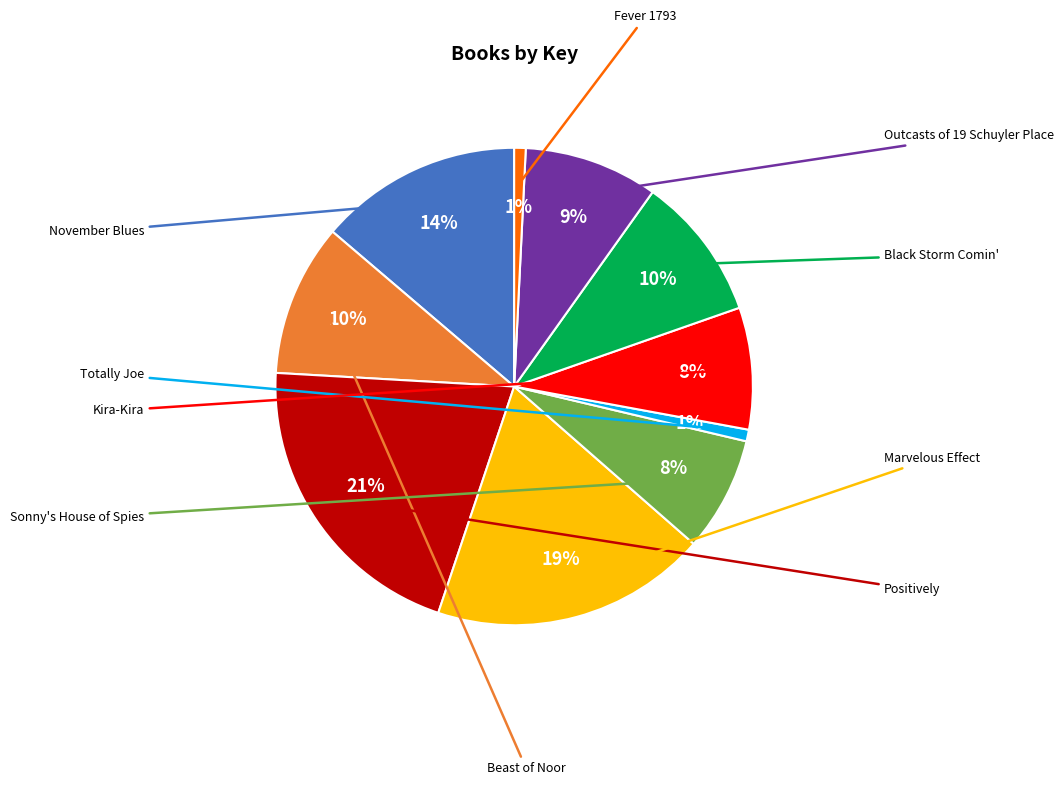

Does any single category account for the majority?

No